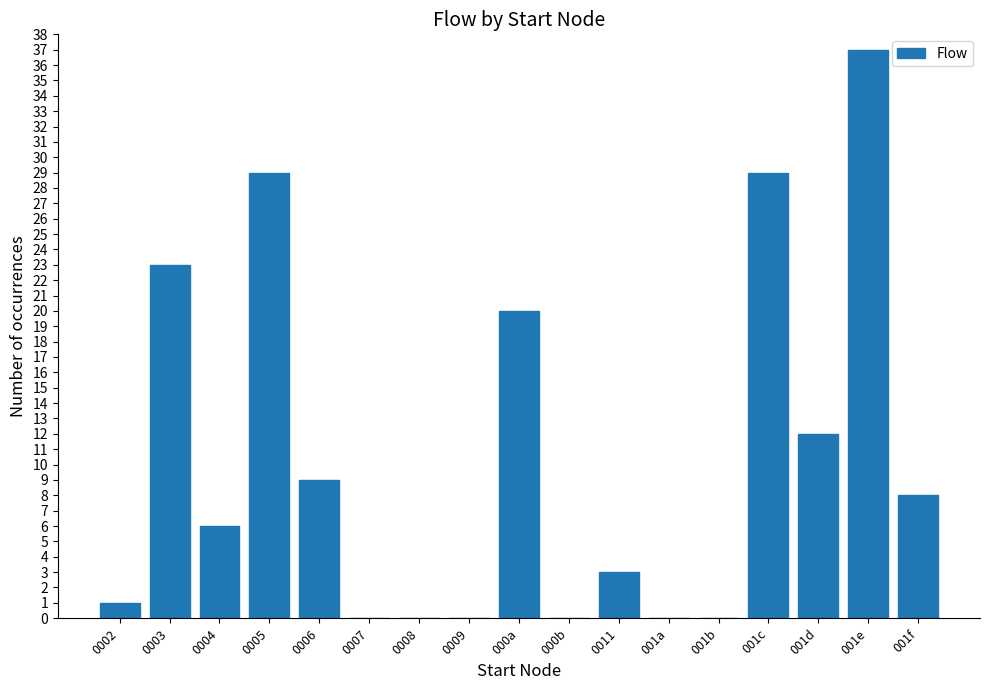

What is the ratio of the value at 001d to the value at 001c?

0.4